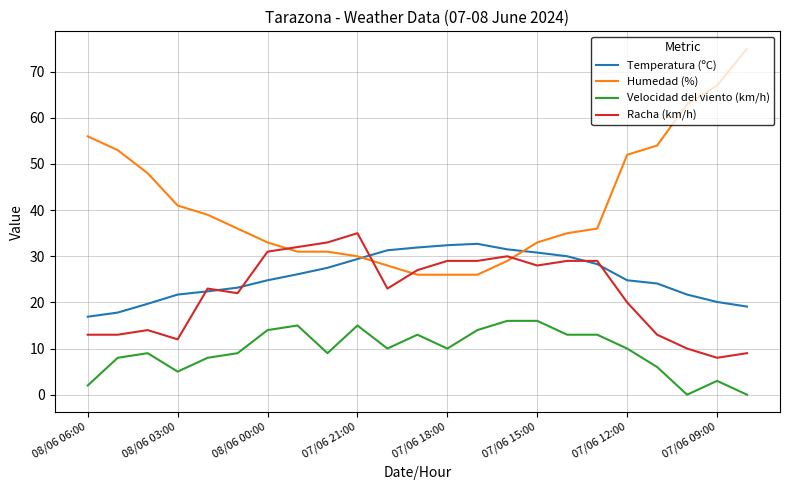

True or false: Velocidad del viento (km/h) and Humedad (%) cross at least once.

False